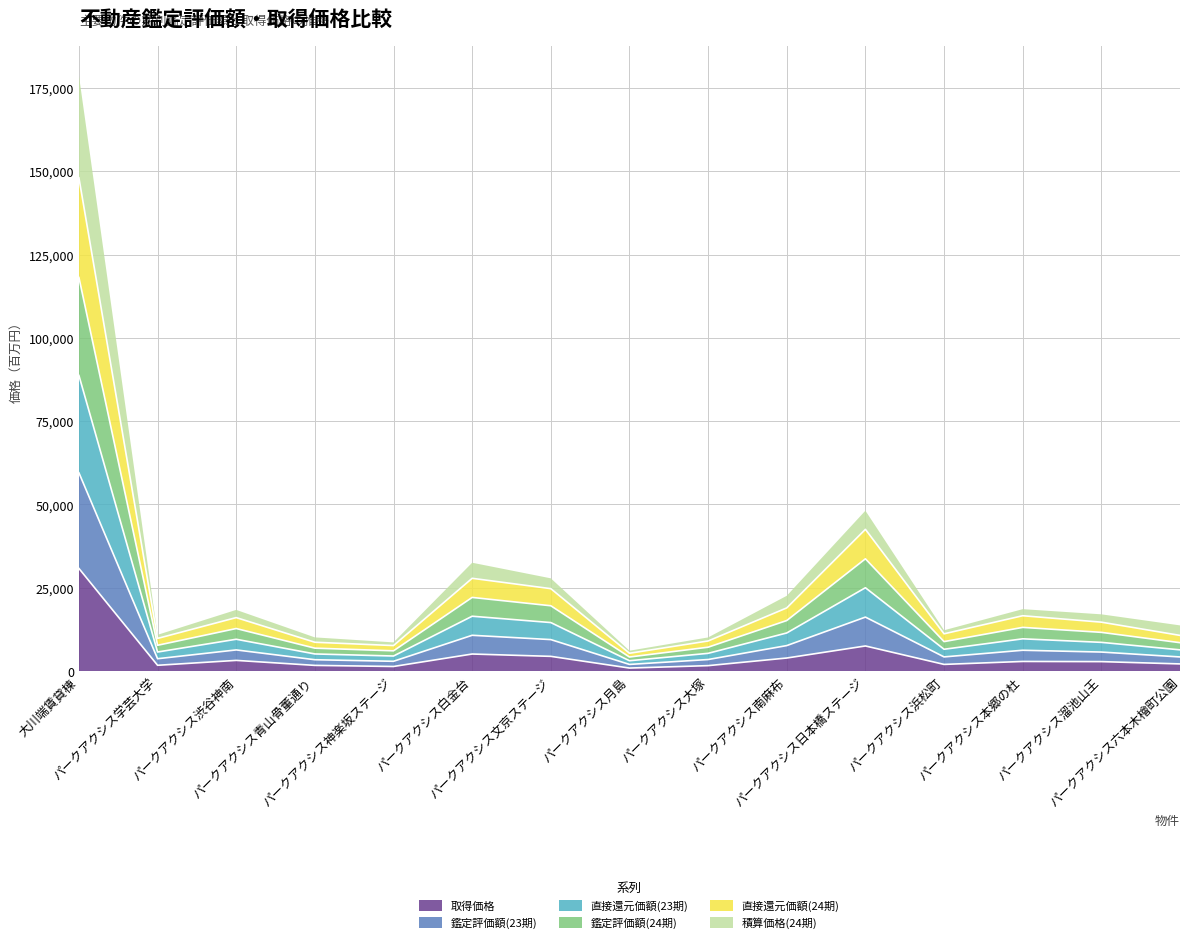

What position from the left is パークアクシス溜池山王?

14